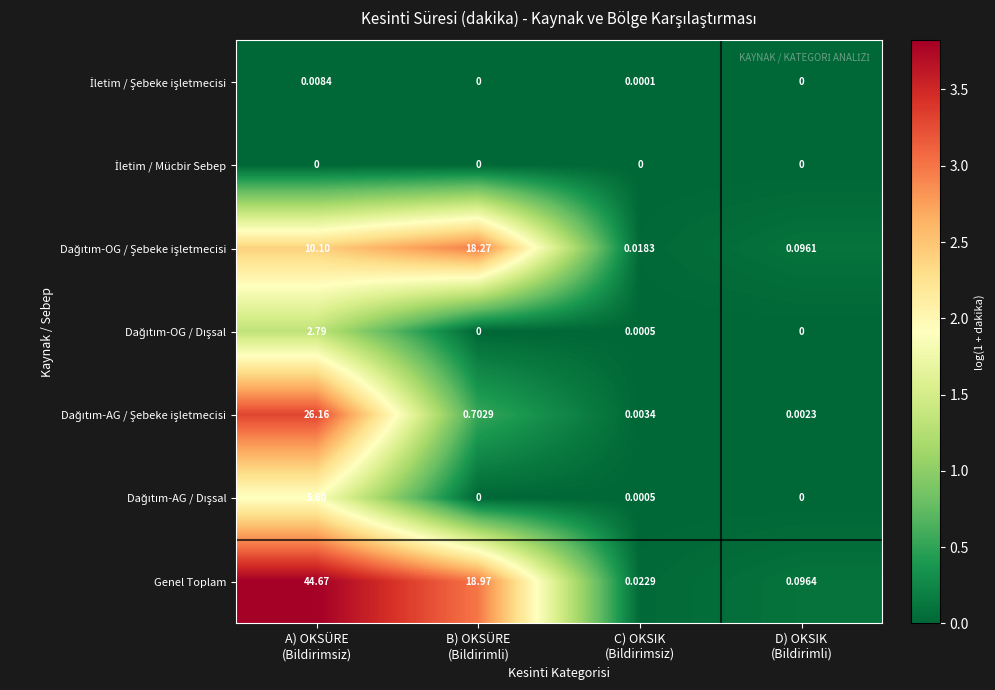

Which series has the largest total across all categories?

Genel Toplam